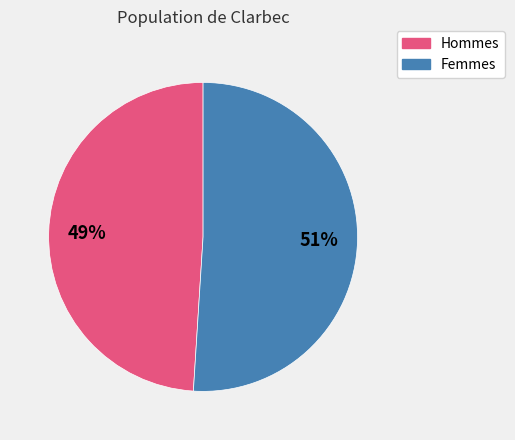

How many segments does this pie chart have?

2